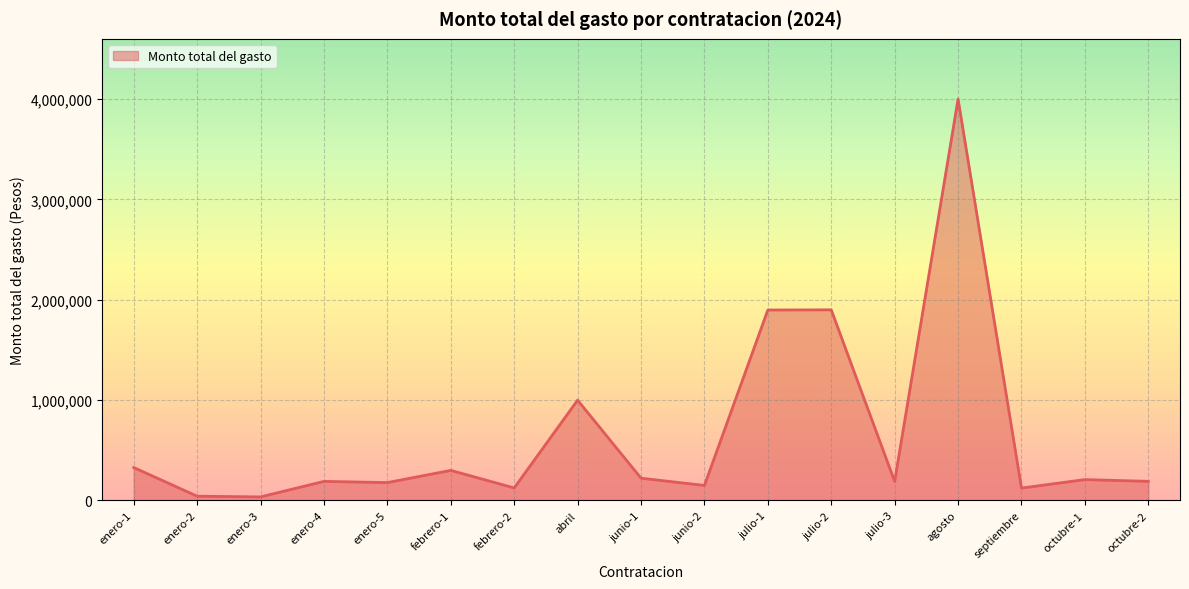

What is the ratio of the value at julio-2 to the value at julio-1?

1.0